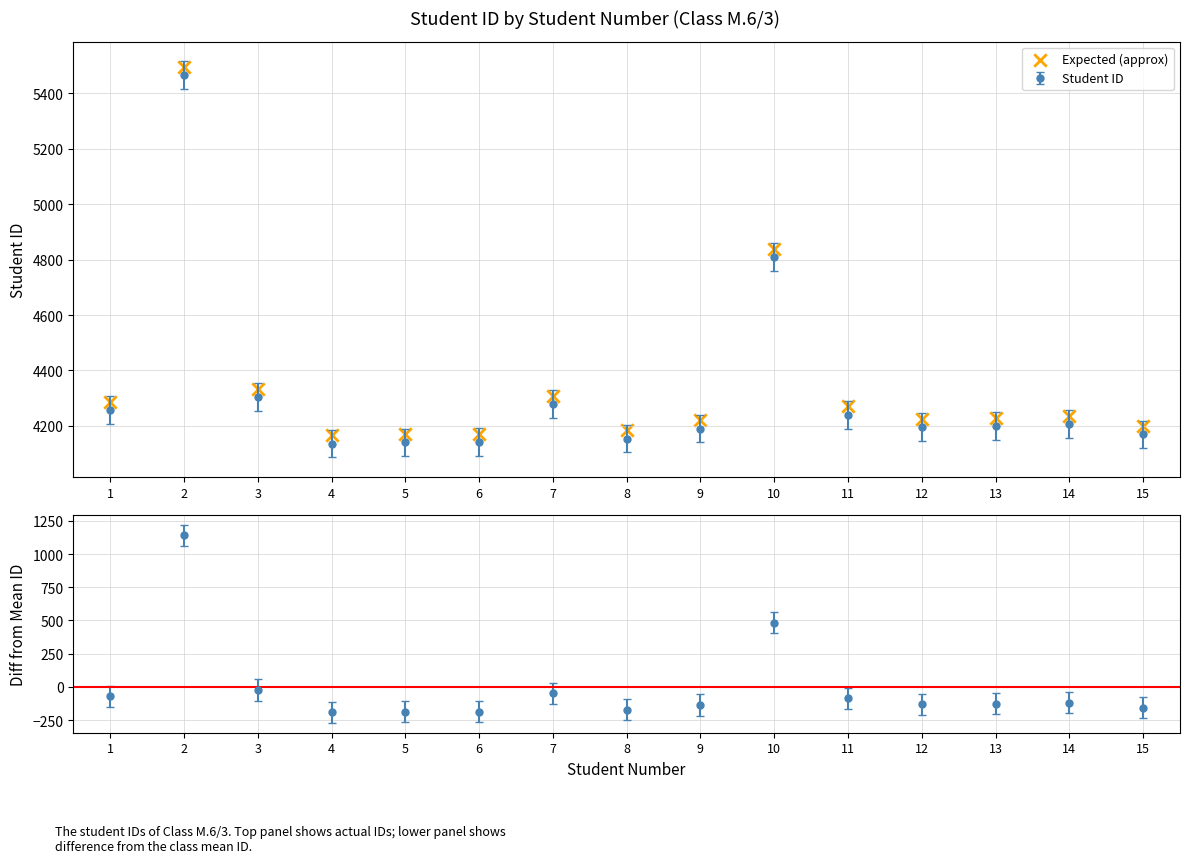

Between 2 and 4, which is larger?

2